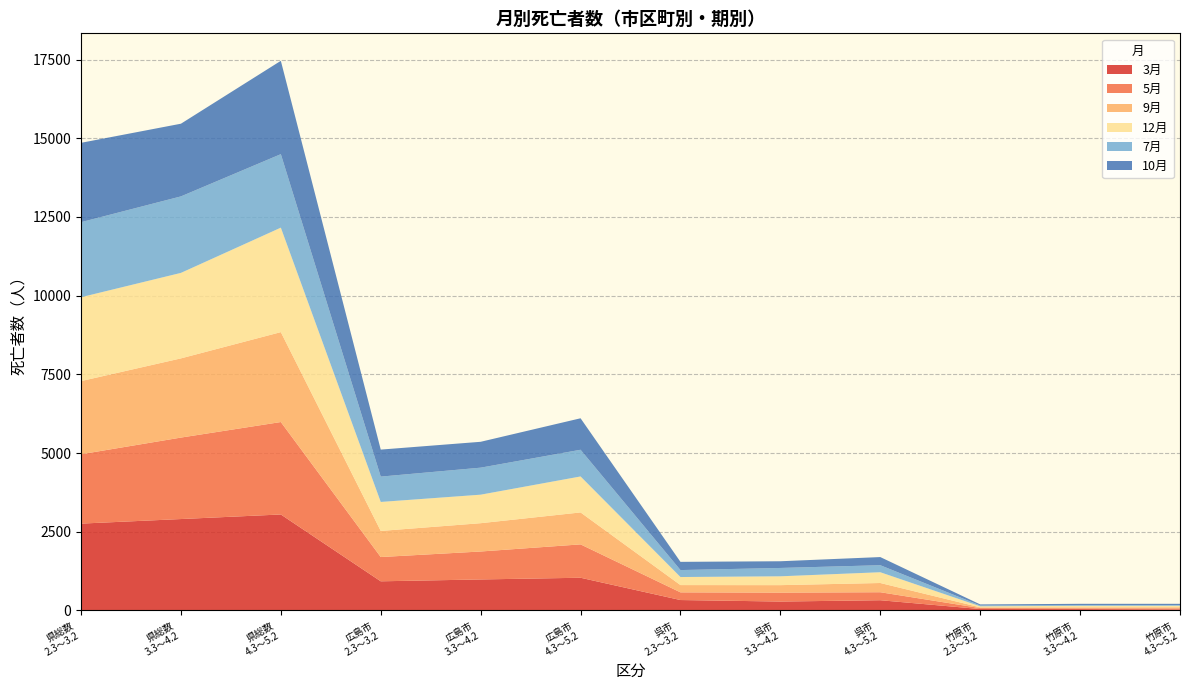

Reading left to right, transcribe all the data shown in this chart.

3月: 県総数
2.3～3.2=2759	県総数
3.3～4.2=2904	県総数
4.3～5.2=3049	広島市
2.3～3.2=926	広島市
3.3～4.2=985	広島市
4.3～5.2=1039	呉市
2.3～3.2=331	呉市
3.3～4.2=283	呉市
4.3～5.2=325	竹原市
2.3～3.2=45	竹原市
3.3～4.2=43	竹原市
4.3～5.2=33
5月: 県総数
2.3～3.2=2203	県総数
3.3～4.2=2588	県総数
4.3～5.2=2937	広島市
2.3～3.2=771	広島市
3.3～4.2=888	広島市
4.3～5.2=1060	呉市
2.3～3.2=244	呉市
3.3～4.2=283	呉市
4.3～5.2=254	竹原市
2.3～3.2=30	竹原市
3.3～4.2=26	竹原市
4.3～5.2=34
9月: 県総数
2.3～3.2=2324	県総数
3.3～4.2=2516	県総数
4.3～5.2=2856	広島市
2.3～3.2=829	広島市
3.3～4.2=899	広島市
4.3～5.2=1015	呉市
2.3～3.2=231	呉市
3.3～4.2=238	呉市
4.3～5.2=293	竹原市
2.3～3.2=24	竹原市
3.3～4.2=30	竹原市
4.3～5.2=35
12月: 県総数
2.3～3.2=2665	県総数
3.3～4.2=2716	県総数
4.3～5.2=3319	広島市
2.3～3.2=921	広島市
3.3～4.2=906	広島市
4.3～5.2=1143	呉市
2.3～3.2=256	呉市
3.3～4.2=281	呉市
4.3～5.2=342	竹原市
2.3～3.2=33	竹原市
3.3～4.2=48	竹原市
4.3～5.2=46
7月: 県総数
2.3～3.2=2384	県総数
3.3～4.2=2430	県総数
4.3～5.2=2335	広島市
2.3～3.2=805	広島市
3.3～4.2=858	広島市
4.3～5.2=848	呉市
2.3～3.2=221	呉市
3.3～4.2=265	呉市
4.3～5.2=223	竹原市
2.3～3.2=26	竹原市
3.3～4.2=24	竹原市
4.3～5.2=23
10月: 県総数
2.3～3.2=2521	県総数
3.3～4.2=2309	県総数
4.3～5.2=2965	広島市
2.3～3.2=858	広島市
3.3～4.2=822	広島市
4.3～5.2=1000	呉市
2.3～3.2=261	呉市
3.3～4.2=213	呉市
4.3～5.2=259	竹原市
2.3～3.2=34	竹原市
3.3～4.2=40	竹原市
4.3～5.2=40